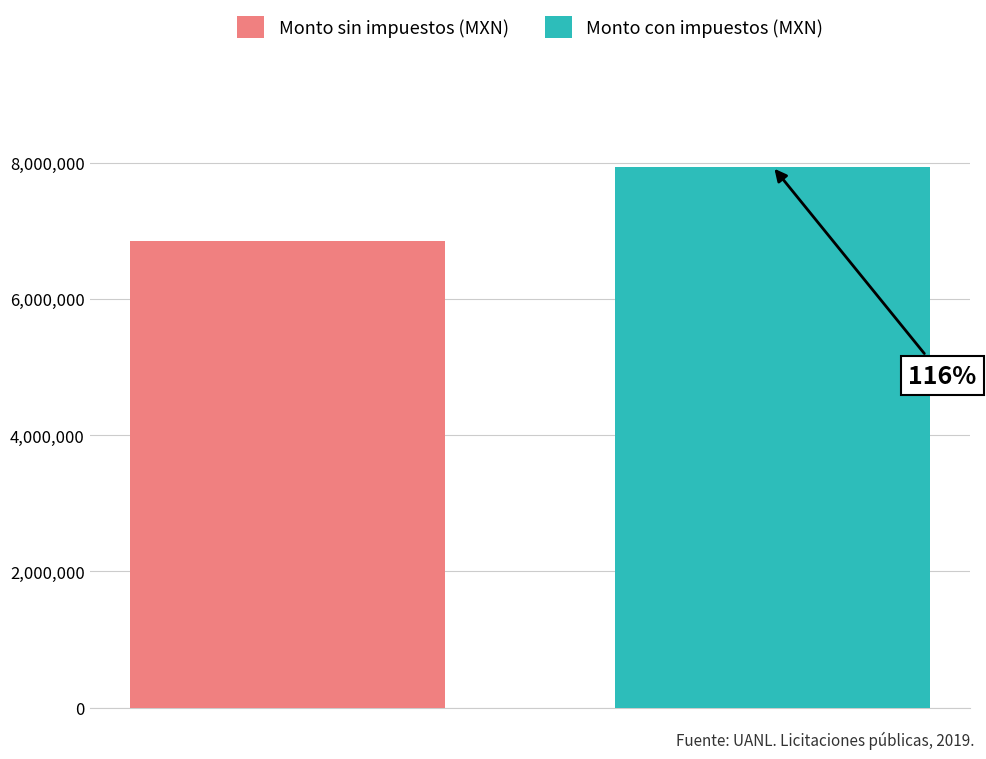

Reading left to right, extract all data points from this chart.

0=6847155.4	1=7942700.2